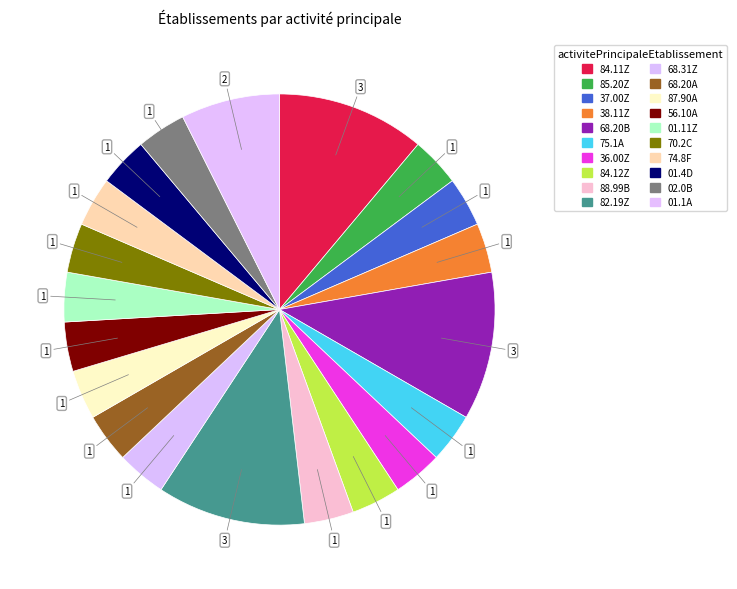

Does 88.99B represent more than half of the total?

No